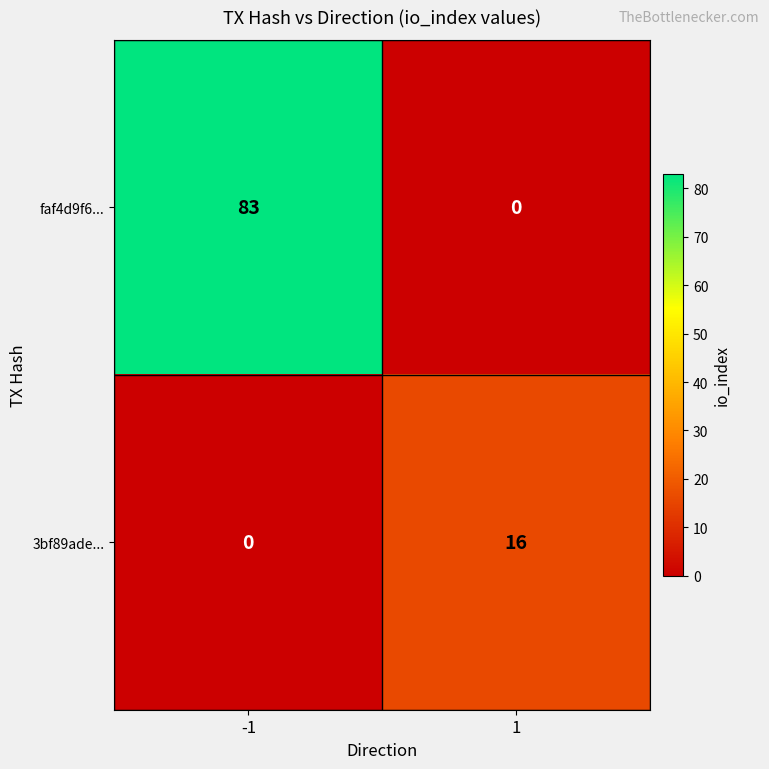

What is the spread (max minus min) of values at 1?

16